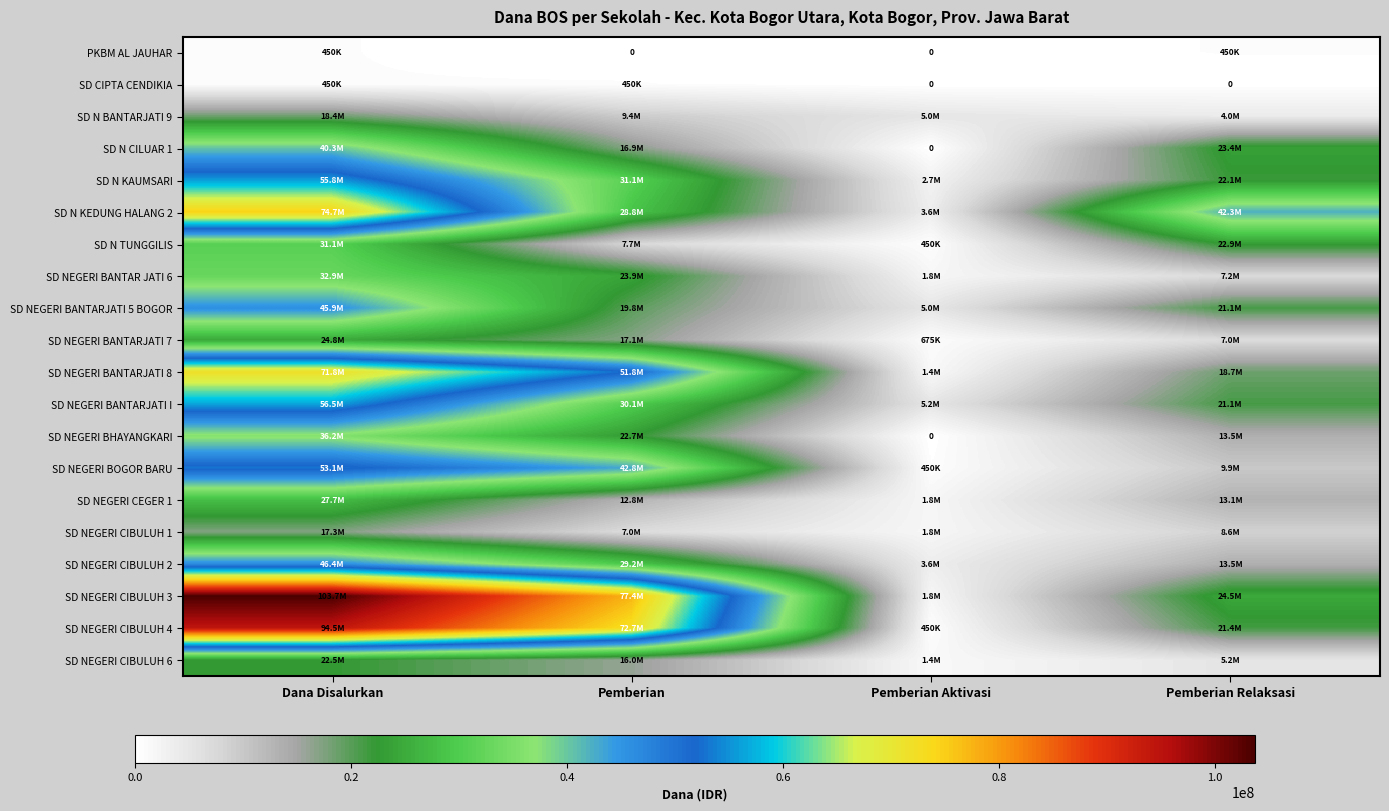

At Pemberian Relaksasi, list the series in order from largest to smallest.

SD N KEDUNG HALANG 2, SD NEGERI CIBULUH 3, SD N CILUAR 1, SD N TUNGGILIS, SD N KAUMSARI, SD NEGERI CIBULUH 4, SD NEGERI BANTARJATI 5 BOGOR, SD NEGERI BANTARJATI I, SD NEGERI BANTARJATI 8, SD NEGERI BHAYANGKARI, SD NEGERI CIBULUH 2, SD NEGERI CEGER 1, SD NEGERI BOGOR BARU, SD NEGERI CIBULUH 1, SD NEGERI BANTAR JATI 6, SD NEGERI BANTARJATI 7, SD NEGERI CIBULUH 6, SD N BANTARJATI 9, PKBM AL JAUHAR, SD CIPTA CENDIKIA